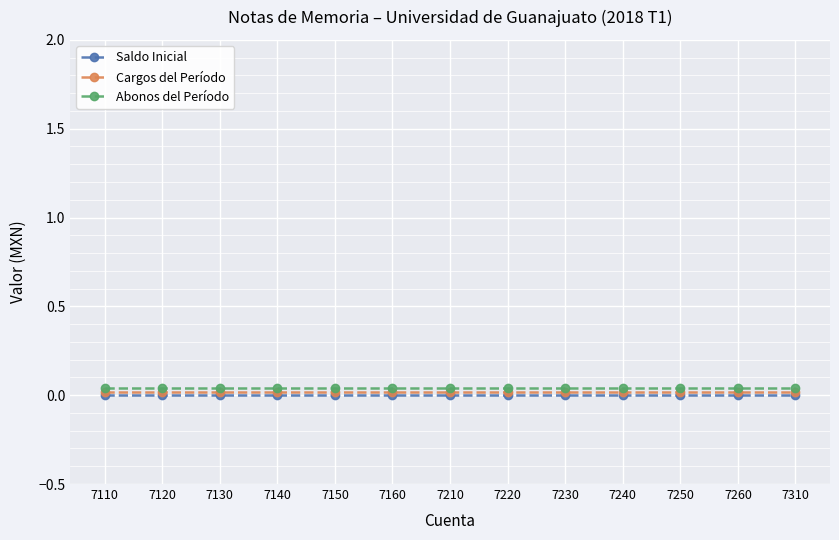

True or false: Abonos del Período has more than 1 points higher than both neighbors.

False